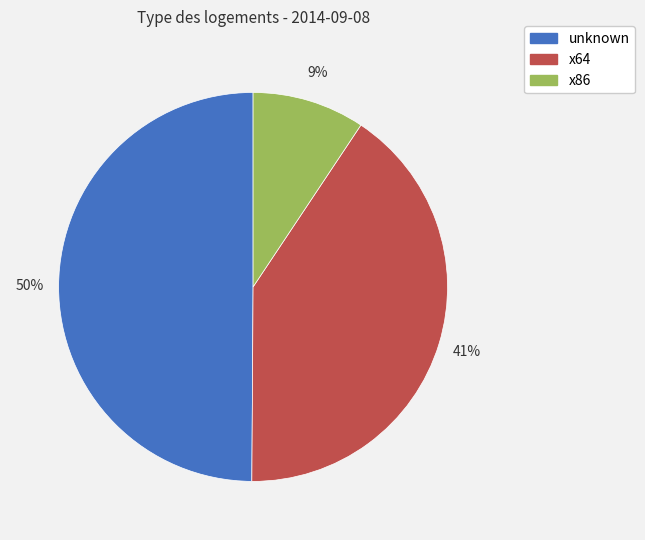

Between unknown and x86, which is larger?

unknown